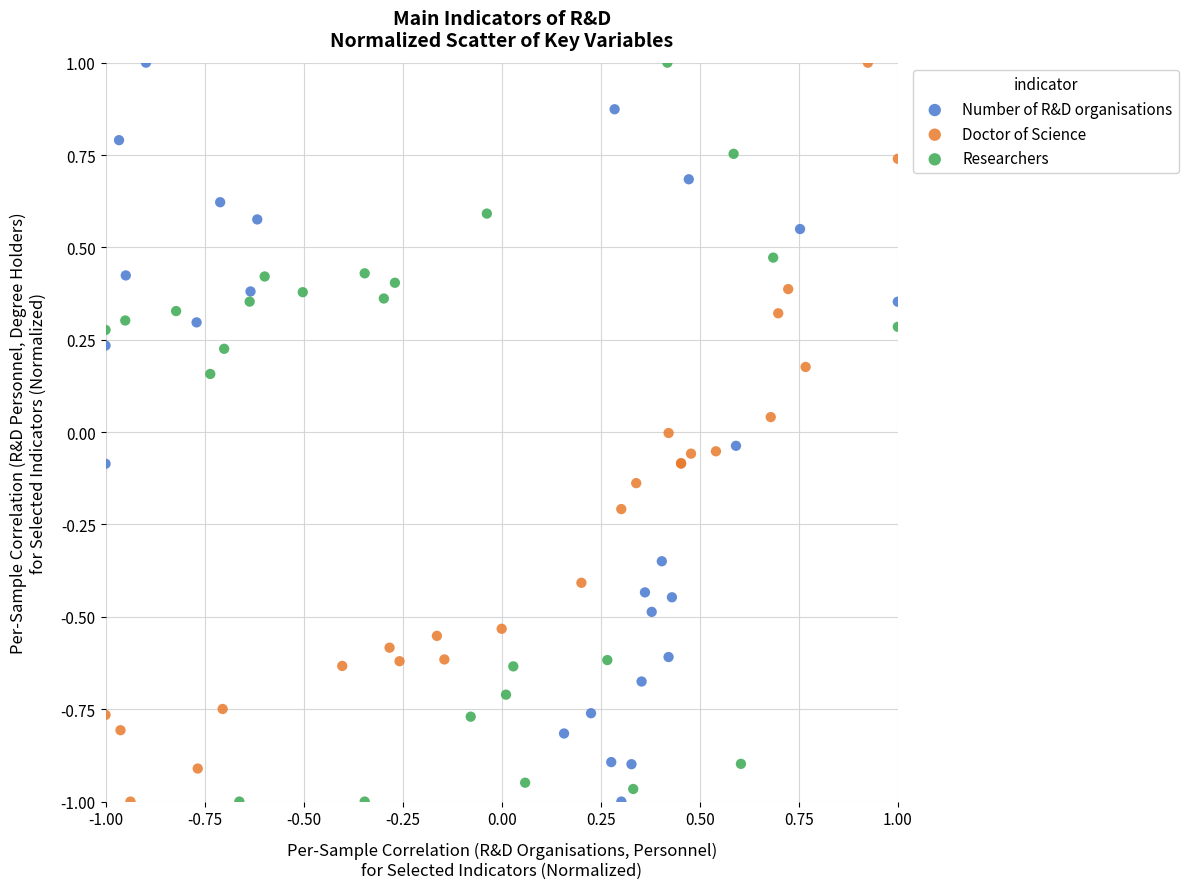

What are all the series names shown in the legend?

Number of R&D organisations, Doctor of Science, Researchers